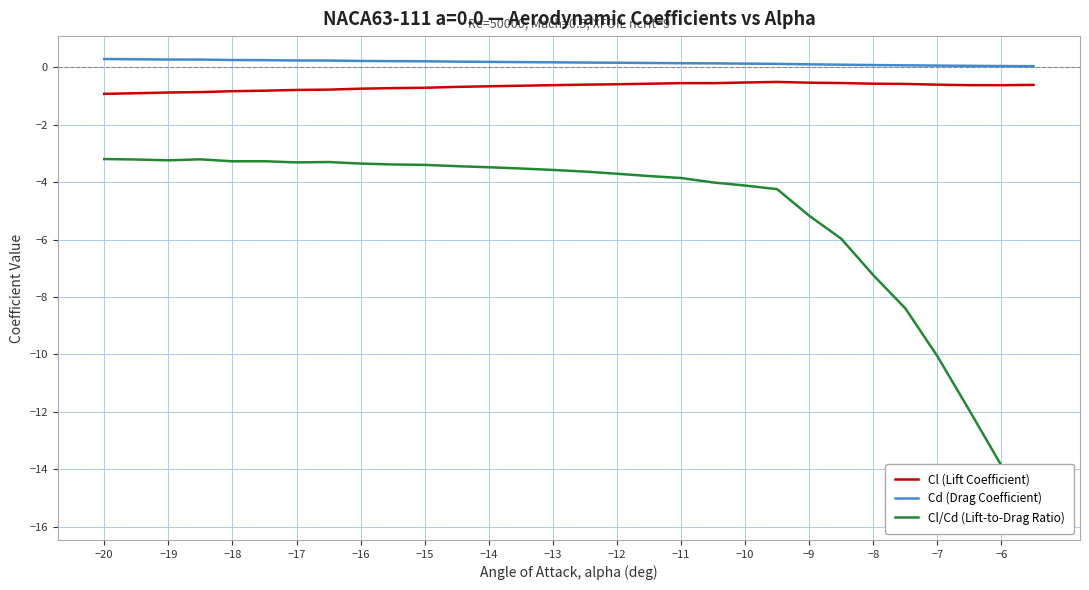

Does the chart have visible grid lines?

Yes